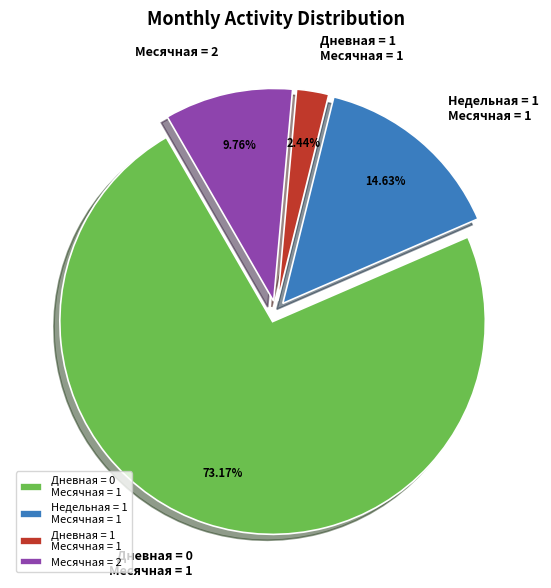

Is there a majority slice in this chart?

Yes